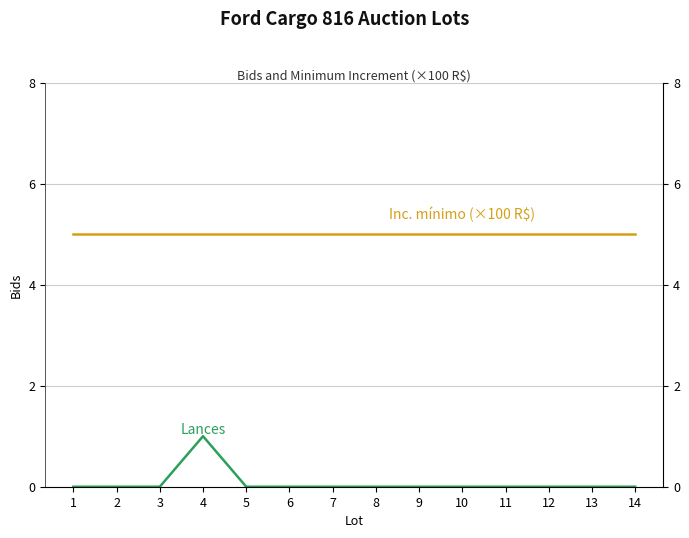

How many lines are shown in the chart?

2